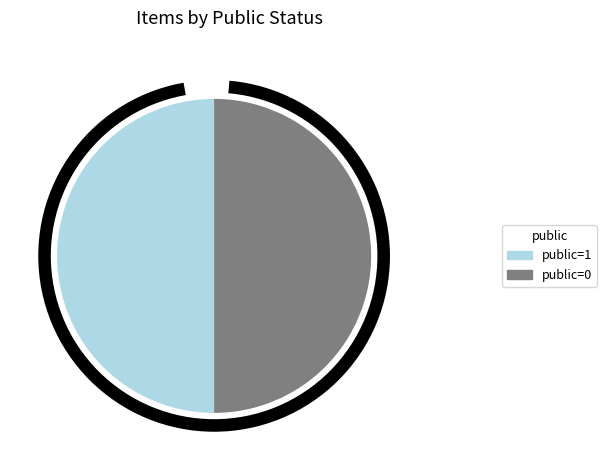

The 36633 slice represents 86% of the pie. True or false?

False